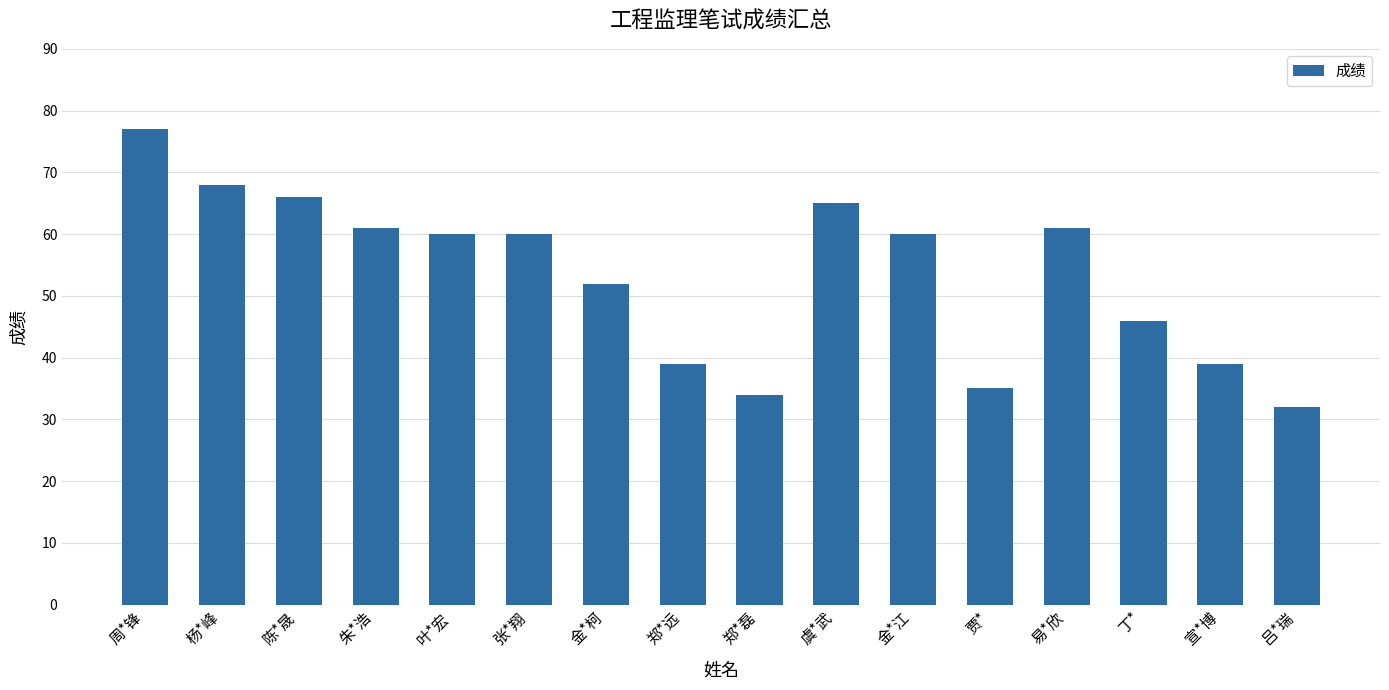

Reading left to right, extract all data points from this chart.

周*锋=77	杨*峰=68	陈*晟=66	朱*浩=61	叶*宏=60	张*翔=60	金*柯=52	郑*远=39	郑*磊=34	虞*武=65	金*江=60	贾*=35	易*欣=61	丁*=46	宣*博=39	吕*瑞=32